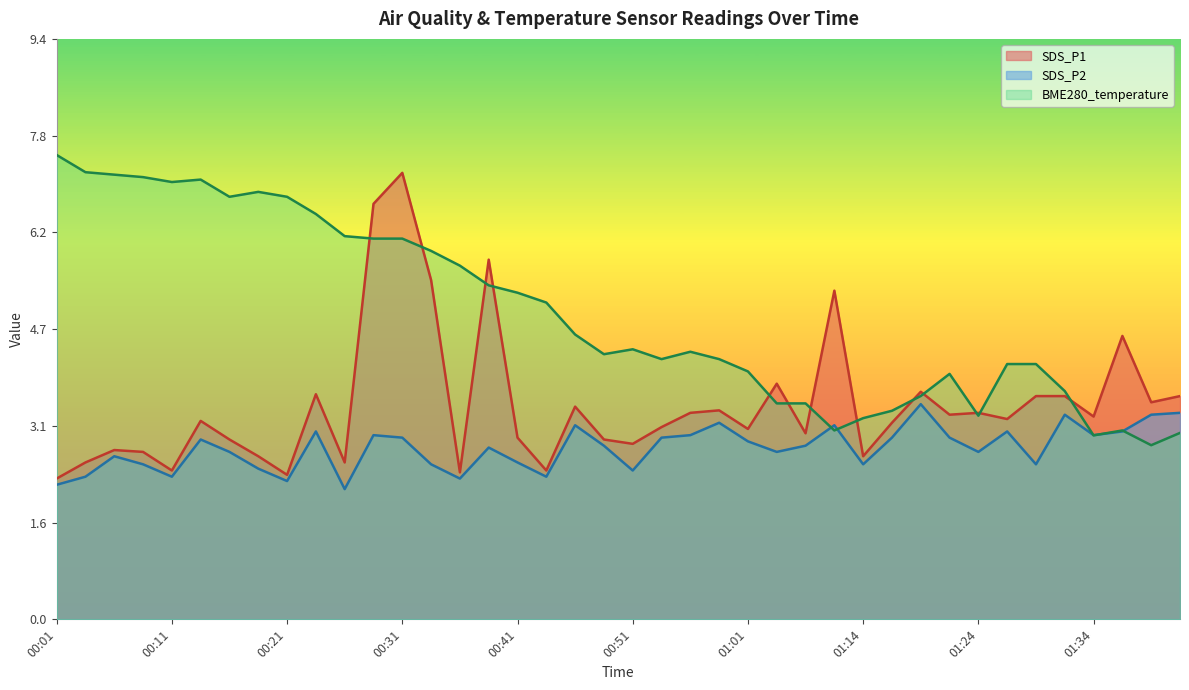

Rank the series by their maximum value, from highest to lowest.

BME280_temperature, SDS_P1, SDS_P2